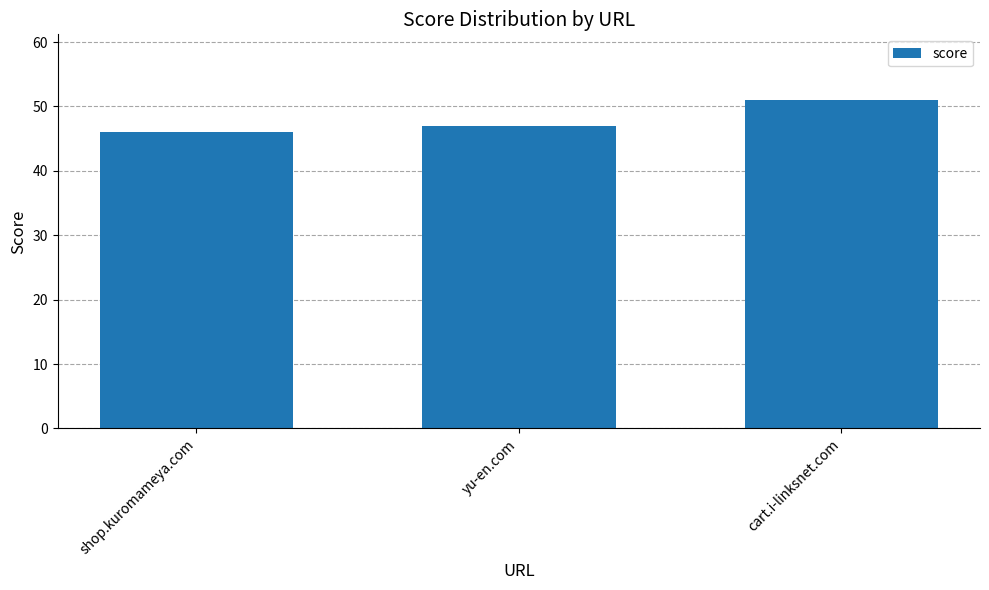

Which label corresponds to the largest value in the chart?

cart.i-linksnet.com